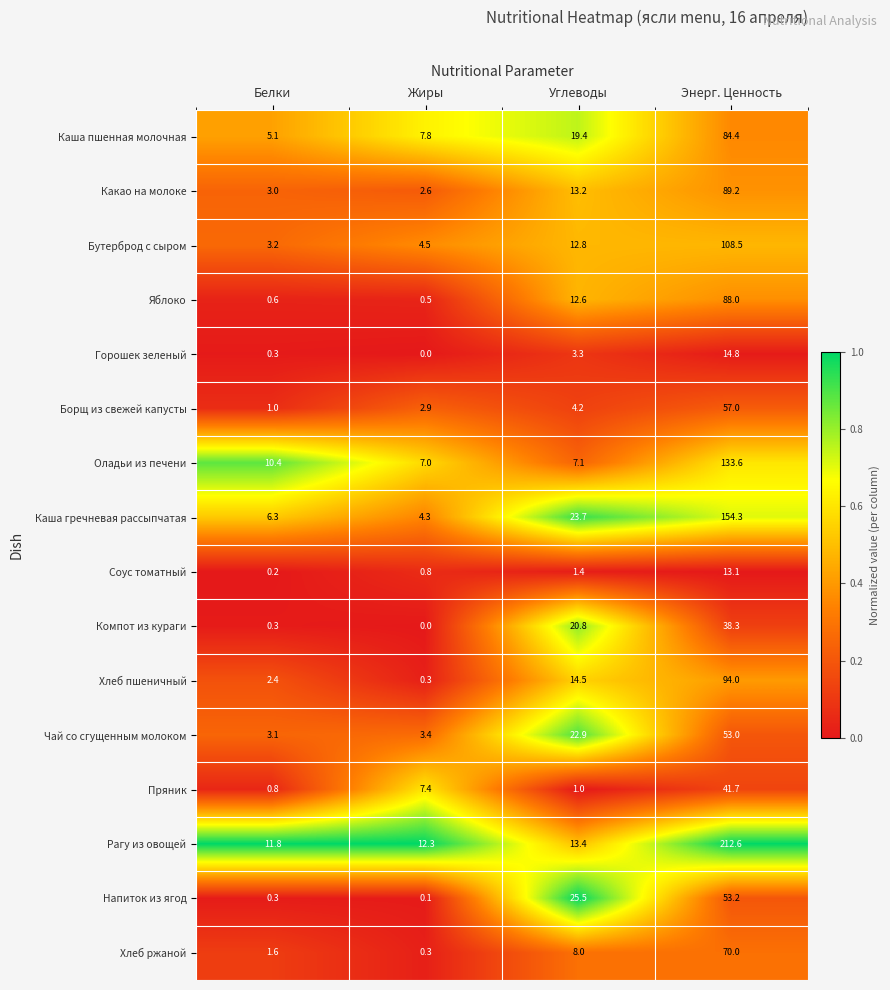

Rank the categories by Каша пшенная молочная value from highest to lowest.

Энерг. Ценность, Углеводы, Жиры, Белки